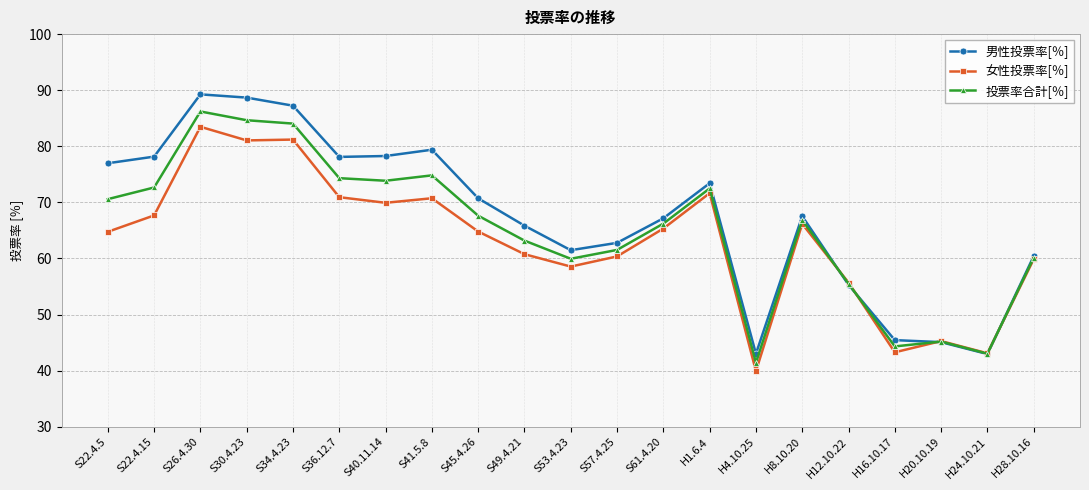

How many lines are shown in the chart?

3